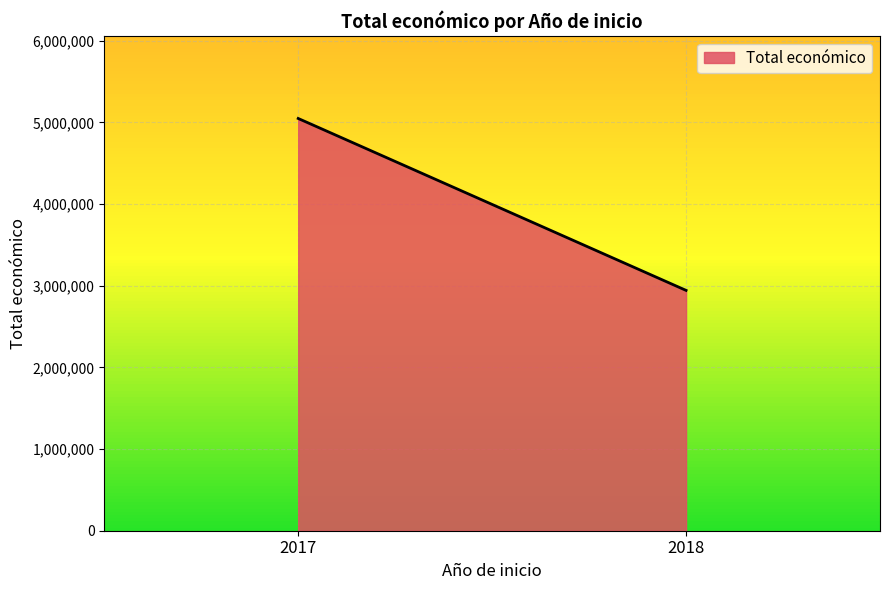

How many distinct data groups are displayed?

1